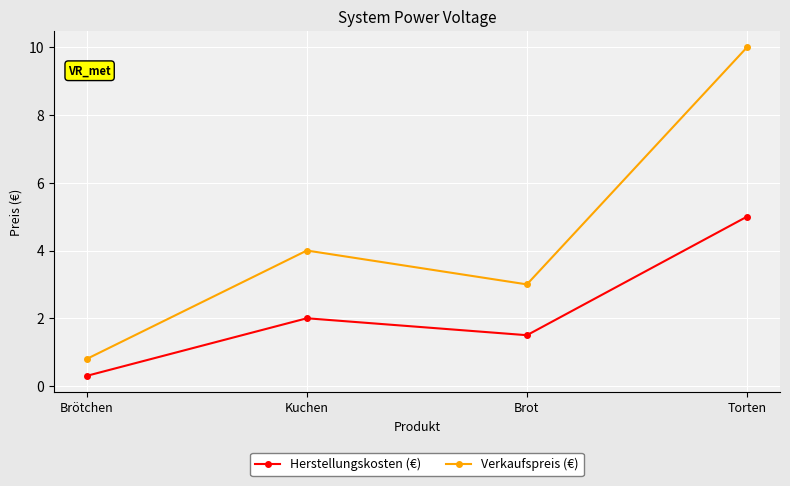

Reading left to right, extract all data points from this chart.

Herstellungskosten (€): Brötchen=0.3	Kuchen=2.0	Brot=1.5	Torten=5.0
Verkaufspreis (€): Brötchen=0.8	Kuchen=4.0	Brot=3.0	Torten=10.0